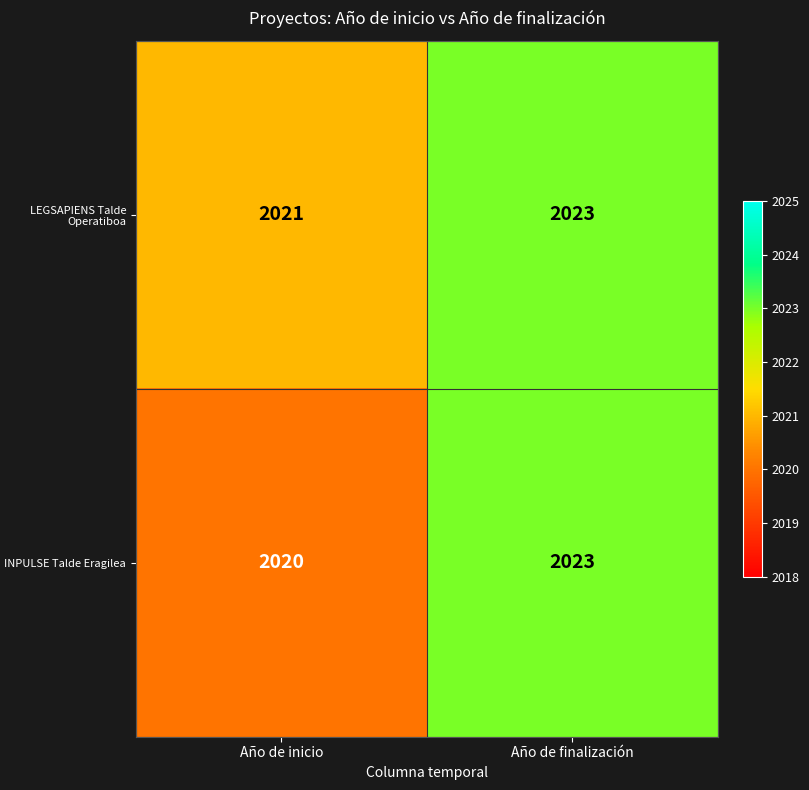

True or false: INPULSE Talde Eragilea has a value of 2020 at Año de inicio.

True